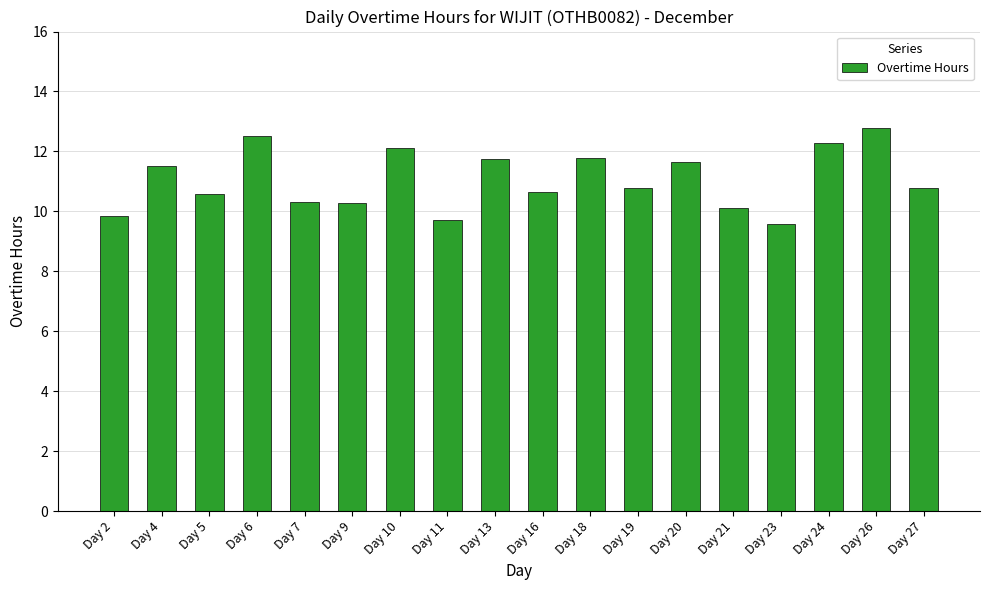

Which has a higher value, Day 23 or Day 9?

Day 9